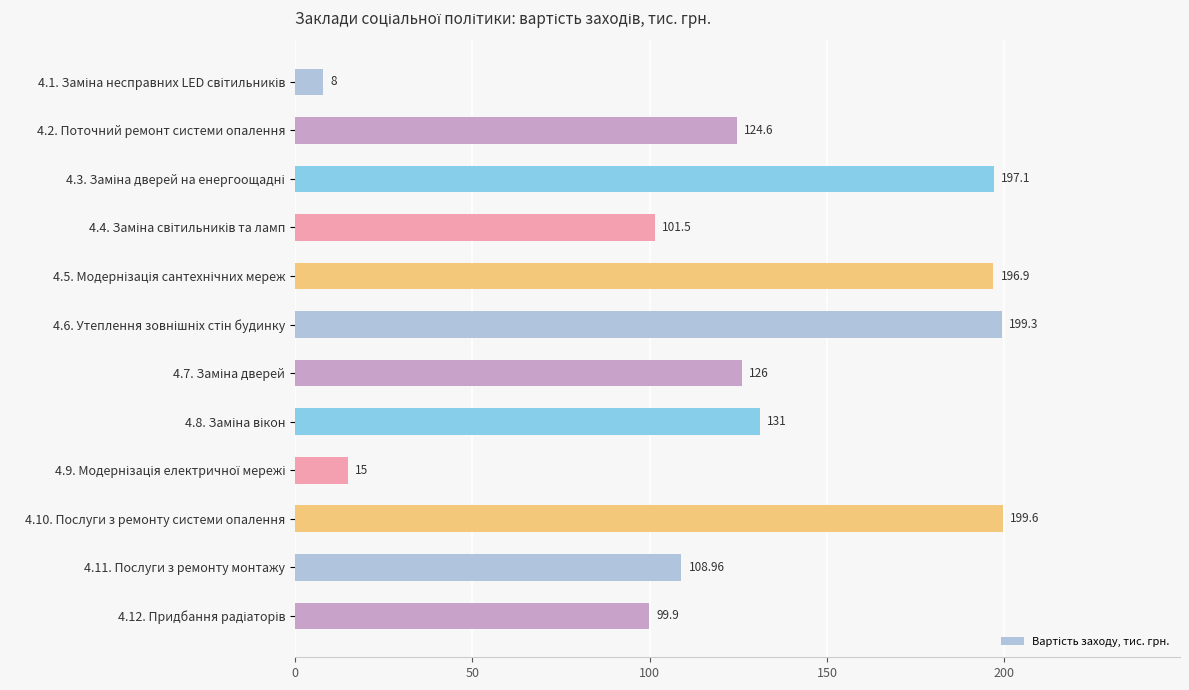

What is the sum of all values?

1507.9